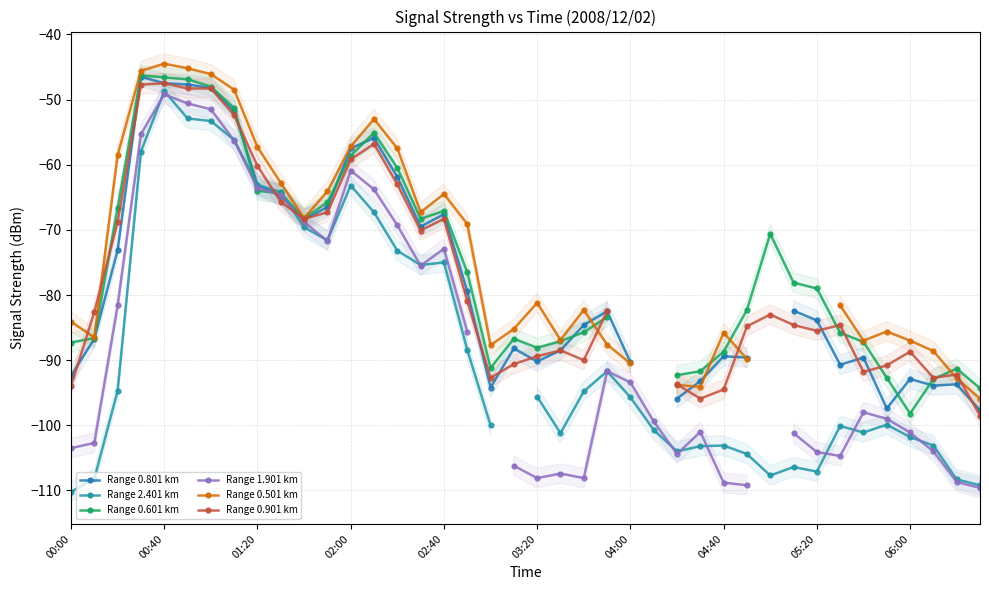

What is the label of the 3rd point from the left?

01:20